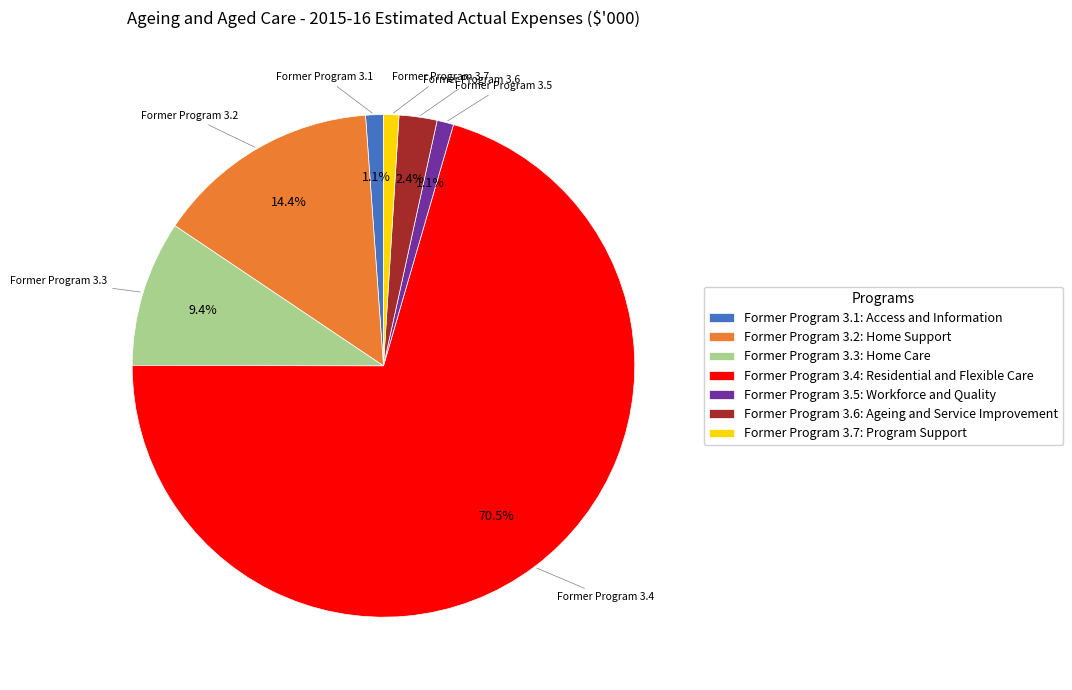

To the nearest percent, what is the combined percentage of Former Program 3.6: Ageing and Service Improvement and Former Program 3.1: Access and Information?

4%